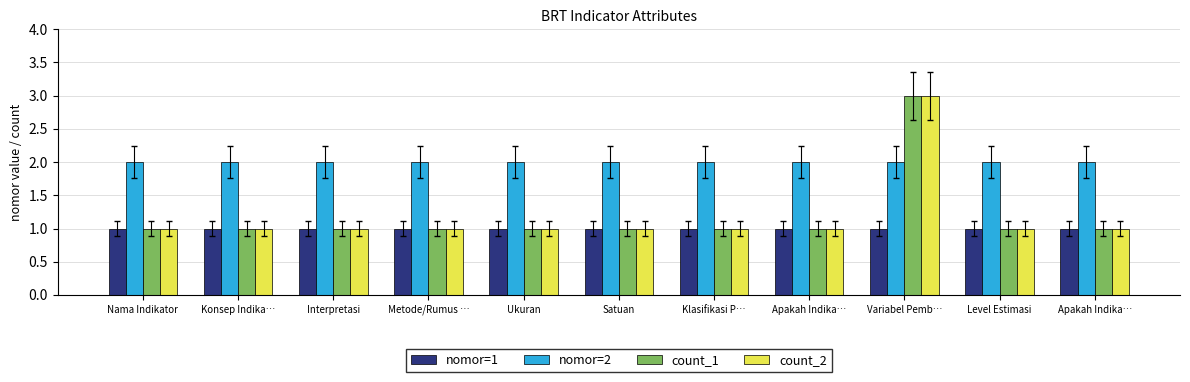

What is the total value across all series at Variabel Pemb…?

9